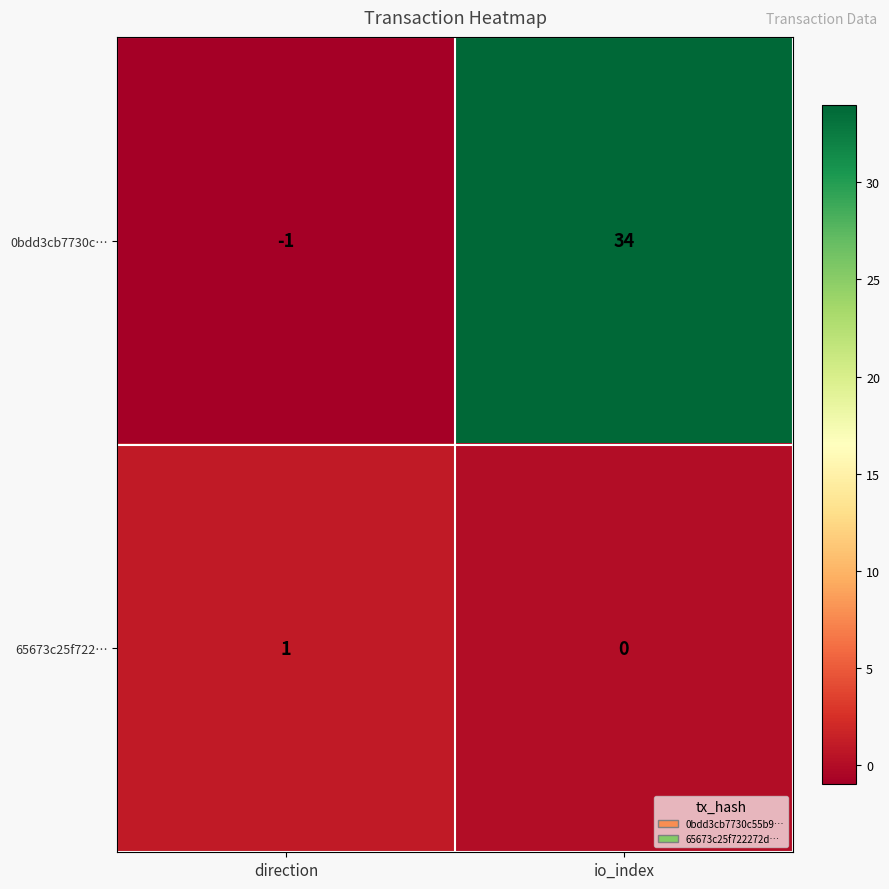

What is the greatest value displayed?

34